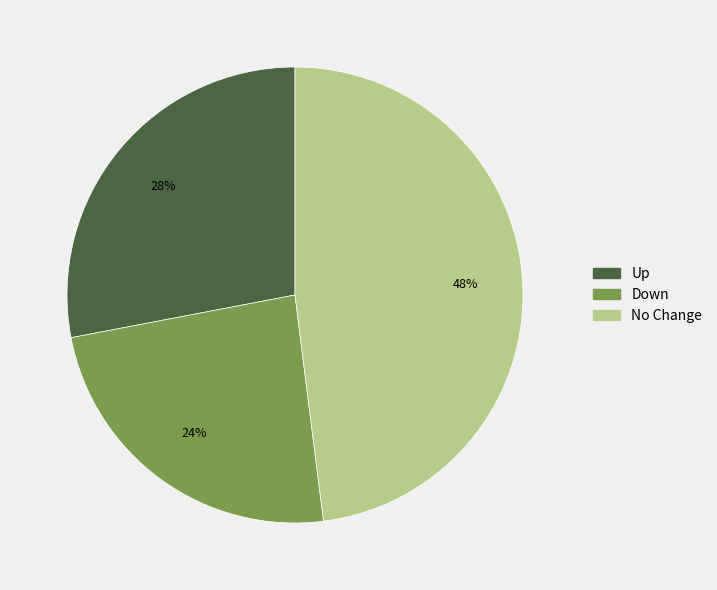

Does any single category account for the majority?

No